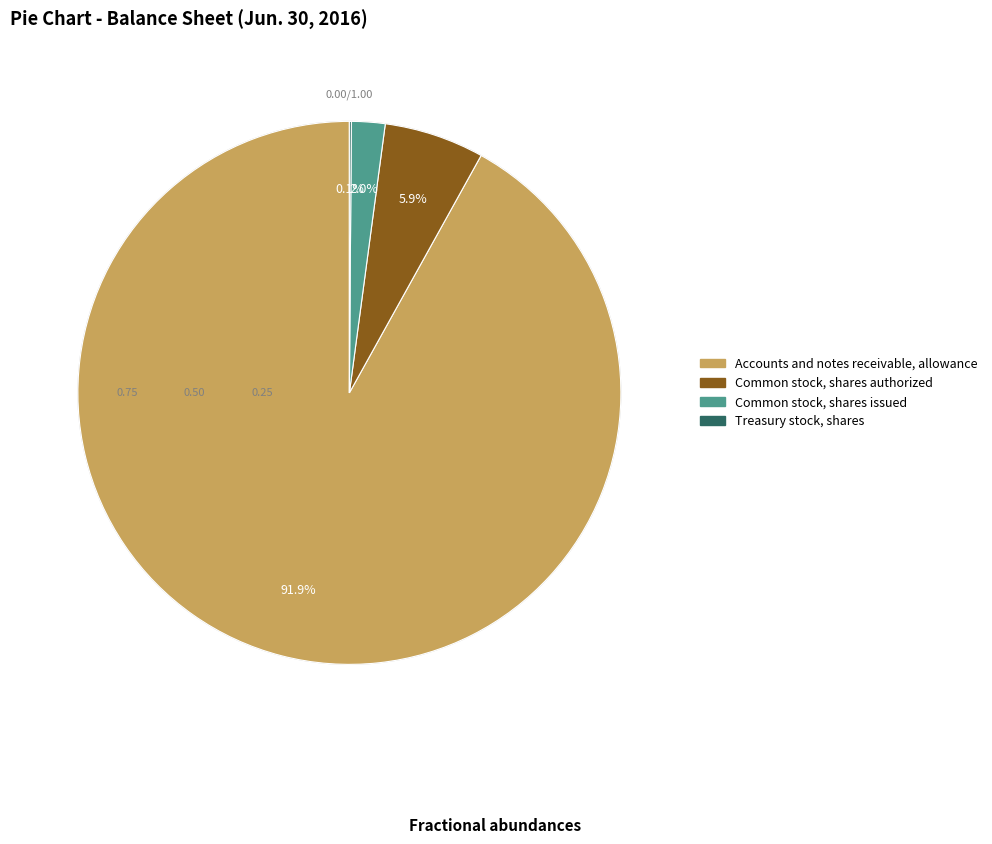

Does any single category account for the majority?

Yes